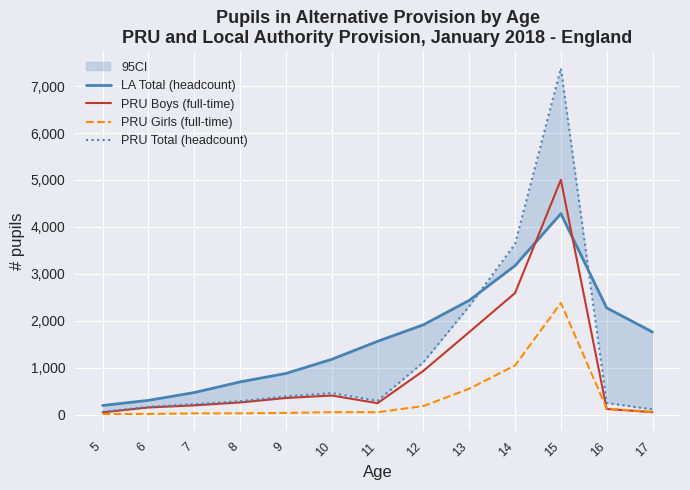

How many data points in LA Total (headcount) are above 1561?

6